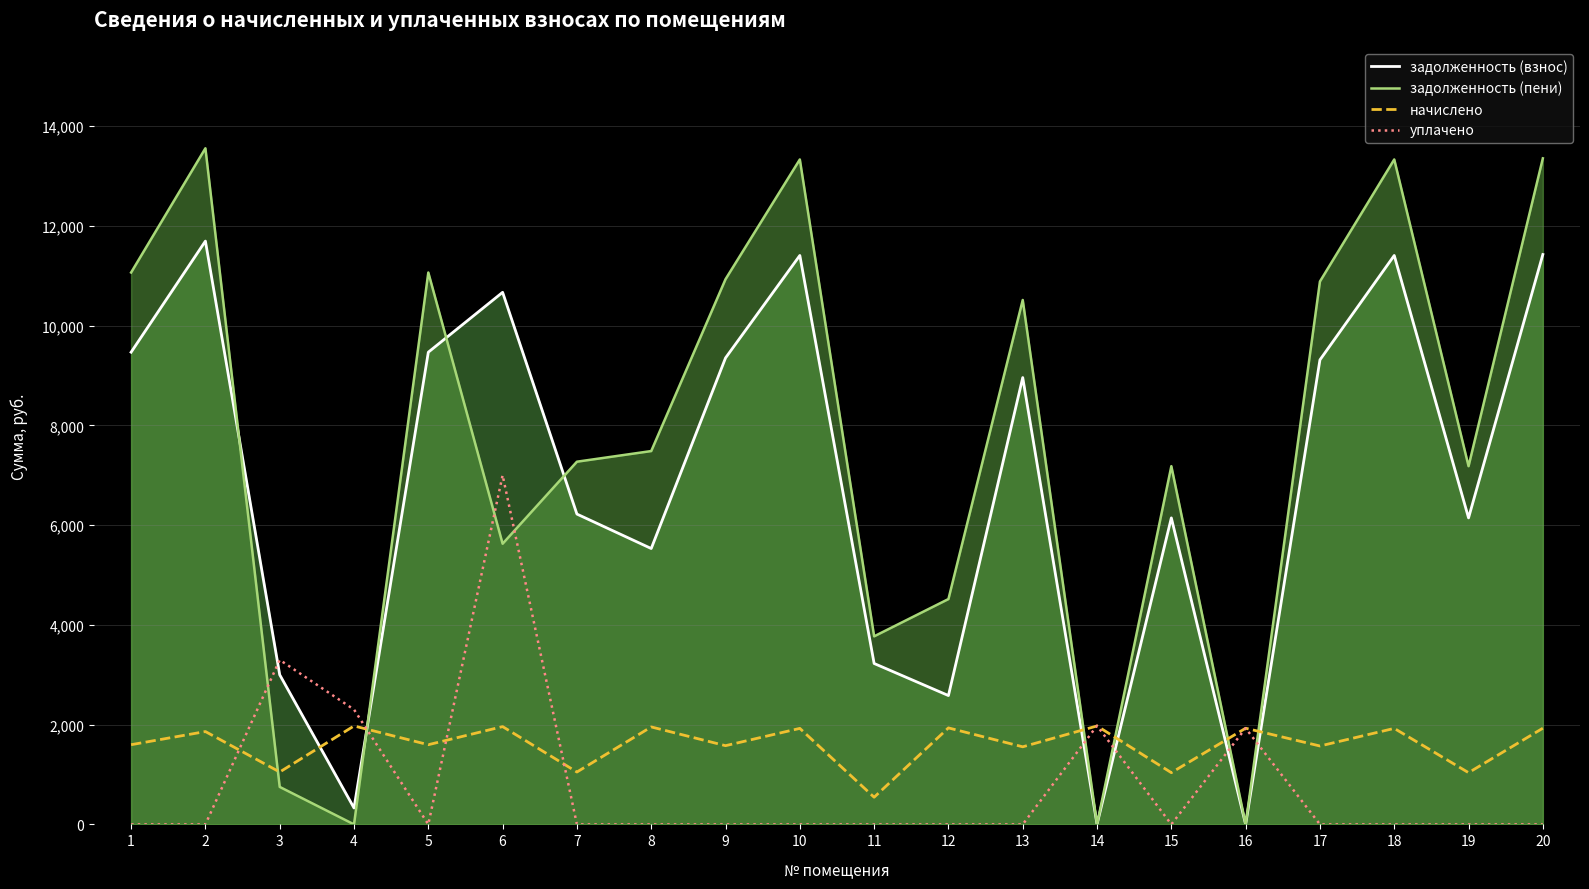

Is it true that задолженность (пени) equals 13351.8 at 20?

True